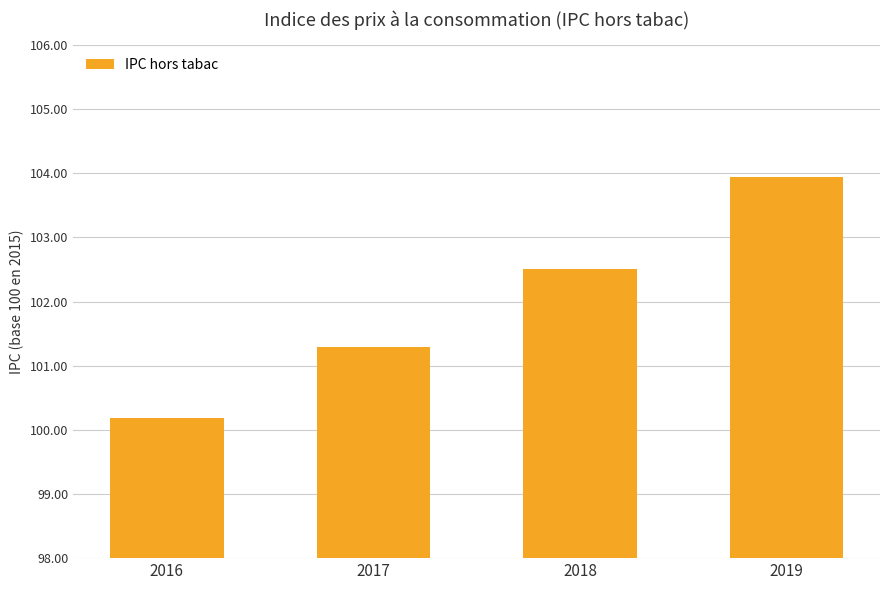

What is the minimum value shown in the chart?

100.2